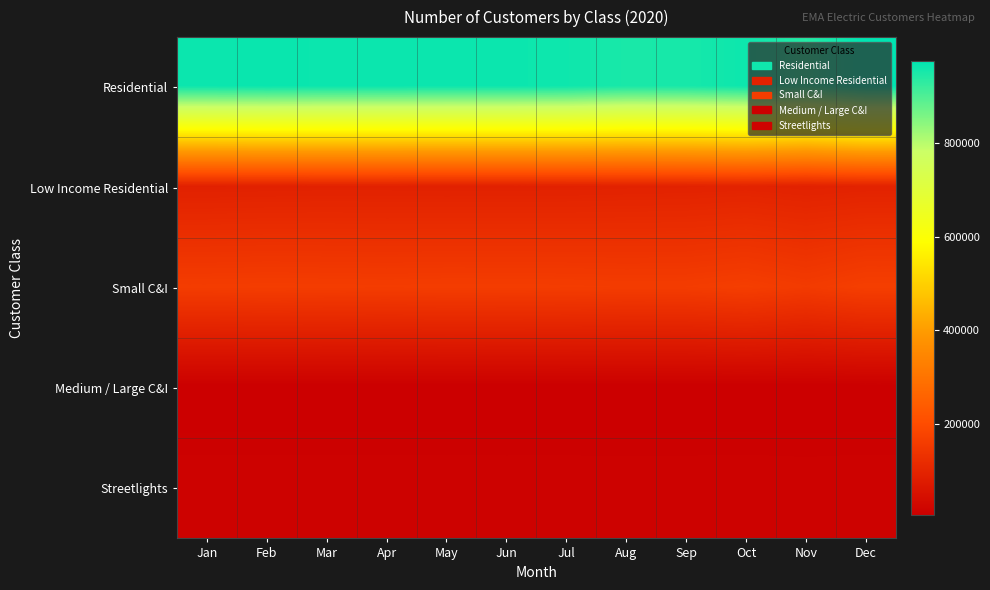

Reading right to left, list all the values displayed in this chart.

Residential: Dec=977005.0	Nov=940393.1	Oct=963592.7	Sep=953665.8	Aug=951295.5	Jul=962352.8	Jun=964499.7	May=964166.1	Apr=965148.6	Mar=965068.9	Feb=966928.8	Jan=964410.9
Low Income Residential: Dec=94326.7	Nov=91752.2	Oct=95036.4	Sep=93313.9	Aug=92555.8	Jul=91260.1	Jun=91024.9	May=90805.4	Apr=91212.9	Mar=91284.1	Feb=90678.9	Jan=89743.5
Small C&I: Dec=165203.8	Nov=155461.5	Oct=163749.5	Sep=158925.3	Aug=158618.3	Jul=159829.4	Jun=160473.8	May=160710.9	Apr=159552.8	Mar=160466.0	Feb=161207.8	Jan=160051.4
Medium / Large C&I: Dec=4939.3	Nov=4907.8	Oct=4894.7	Sep=4971.2	Aug=4977.7	Jul=4908.1	Jun=4908.3	May=4928.5	Apr=4983.1	Mar=4937.3	Feb=4929.9	Jan=4883.3
Streetlights: Dec=13300.4	Nov=13066.1	Oct=13298.3	Sep=13154.3	Aug=13143.5	Jul=13213.6	Jun=13203.9	May=13216.9	Apr=13240.5	Mar=13236.9	Feb=13287.1	Jan=13251.2